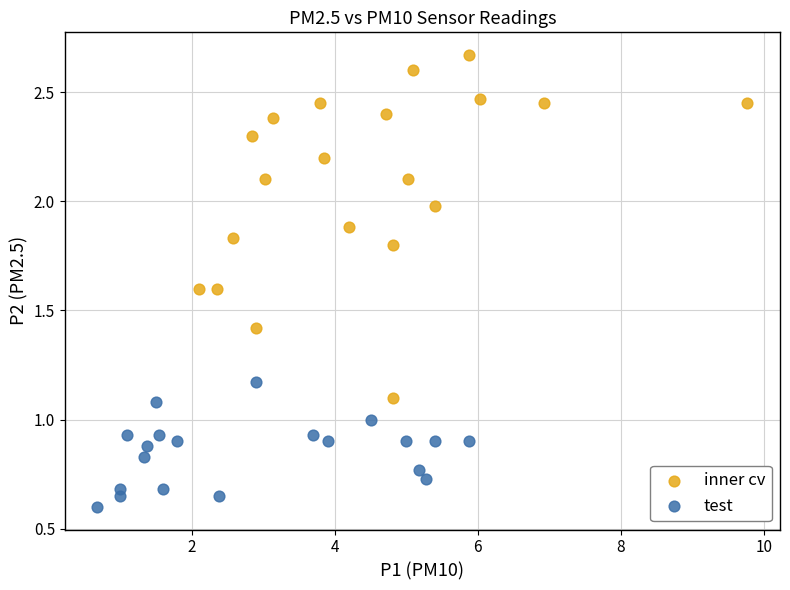

Which series contains the highest Y value?

inner cv